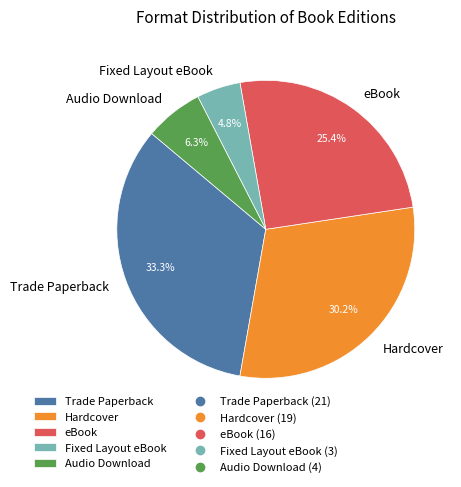

Which slice is the largest?

Trade Paperback